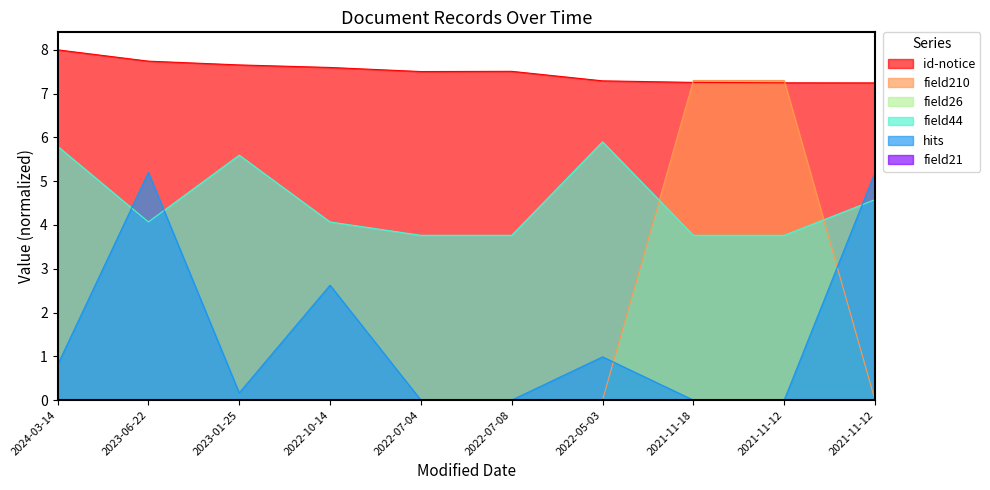

At which category does id-notice reach its first local valley?

2022-07-04